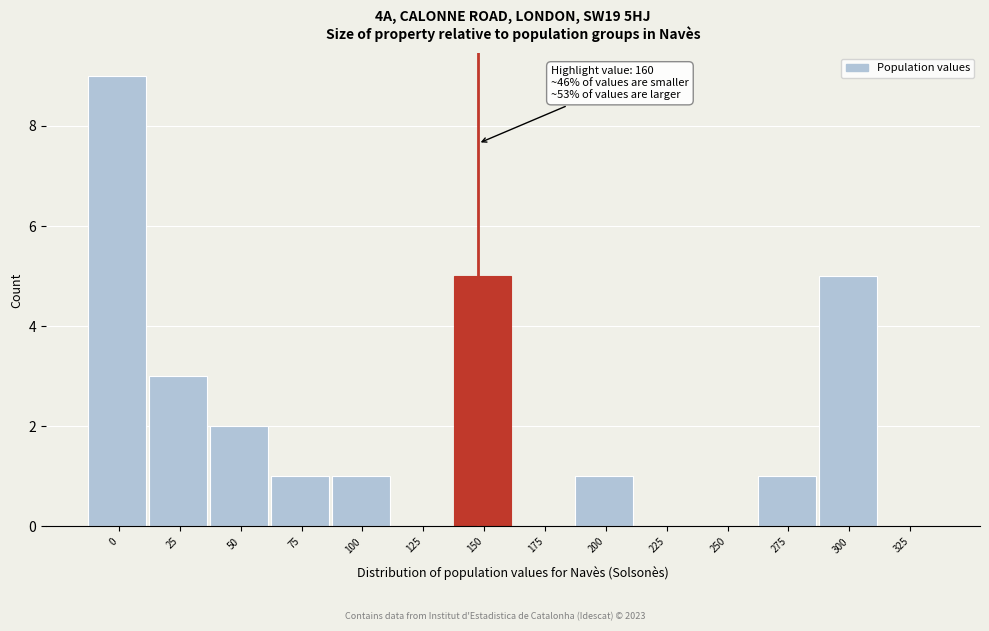

Reading left to right, list all the values displayed in this chart.

0=9	25=3	50=2	75=1	100=1	125=0	150=5	175=0	200=1	225=0	250=0	275=1	300=5	325=0